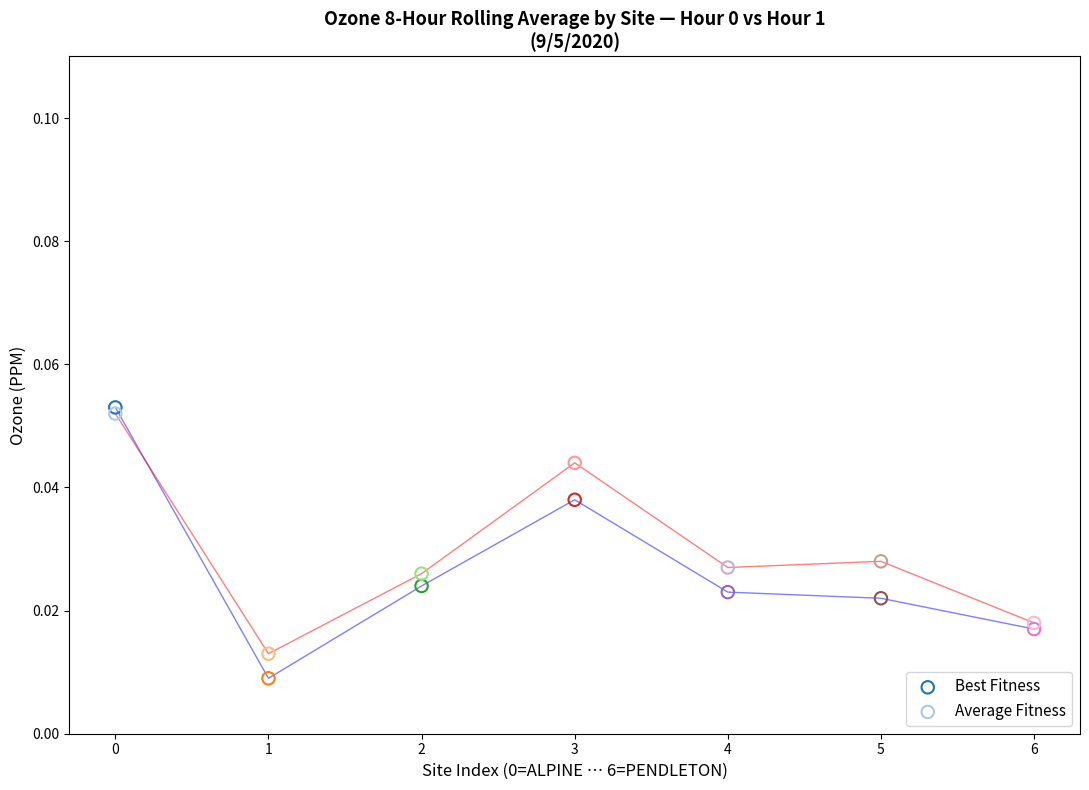

Which series has the widest spread of Y values?

Best Fitness